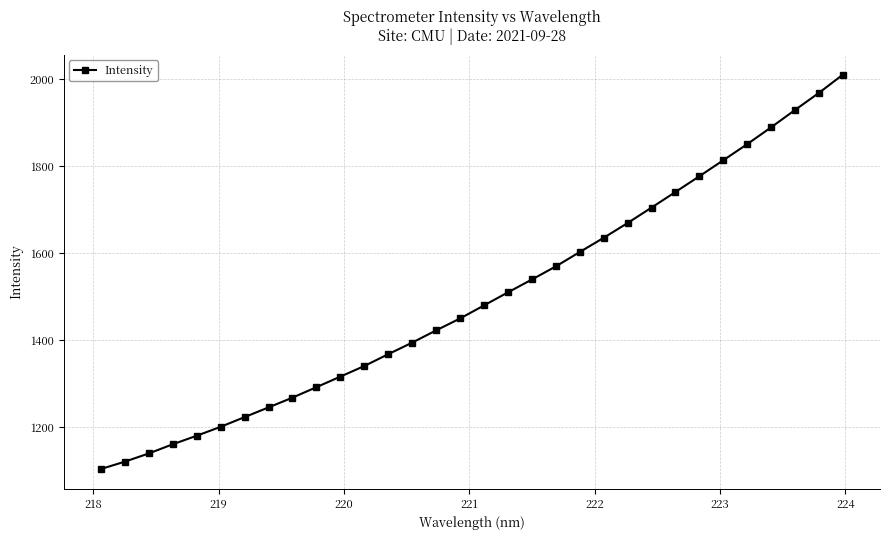

What is the maximum value shown in the chart?

2010.6